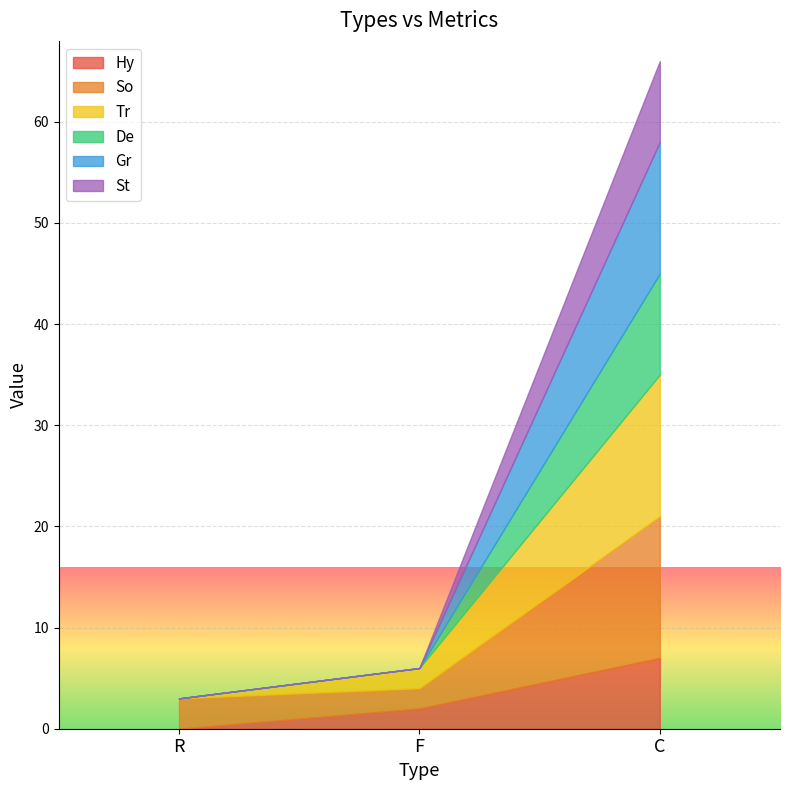

Reading right to left, what are all the values shown in this chart?

Hy: C=7	F=2	R=0
So: C=14	F=2	R=3
Tr: C=14	F=2	R=0
De: C=10	F=0	R=0
Gr: C=13	F=0	R=0
St: C=8	F=0	R=0